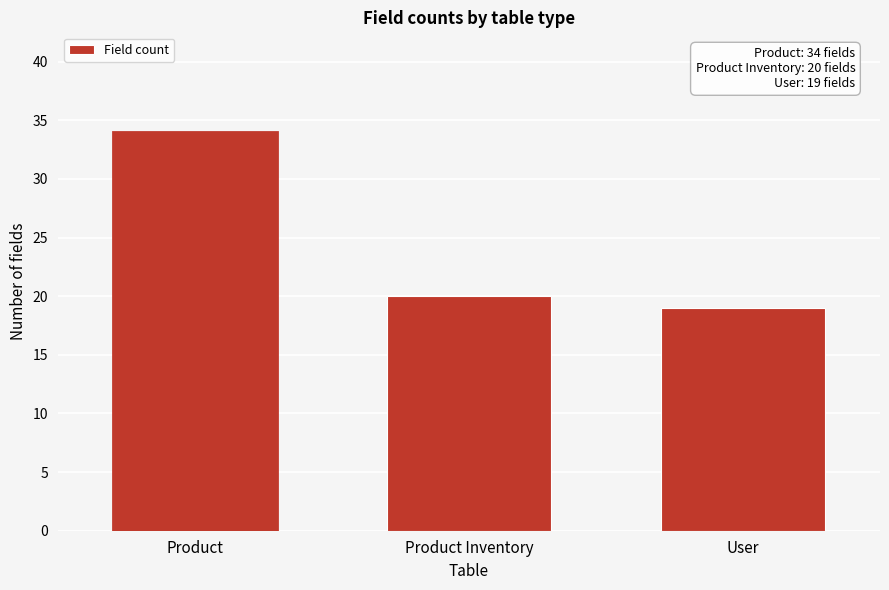

Reading left to right, list all the values displayed in this chart.

Product=34	Product Inventory=20	User=19